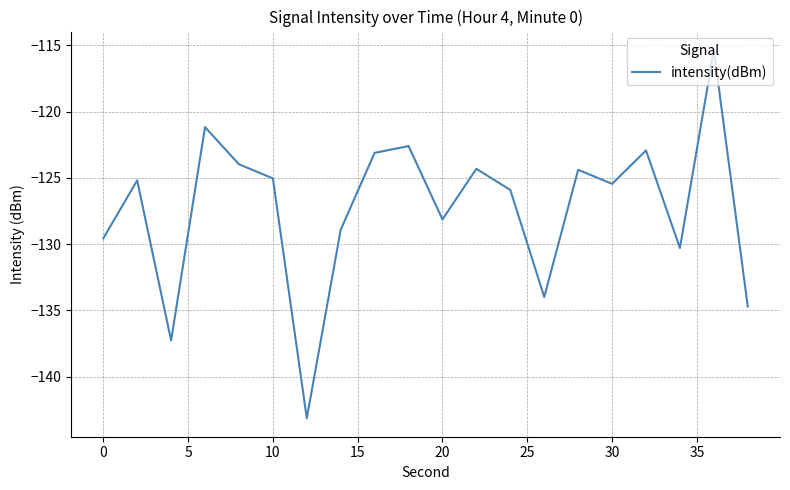

What is the difference between the maximum and minimum values?

27.8